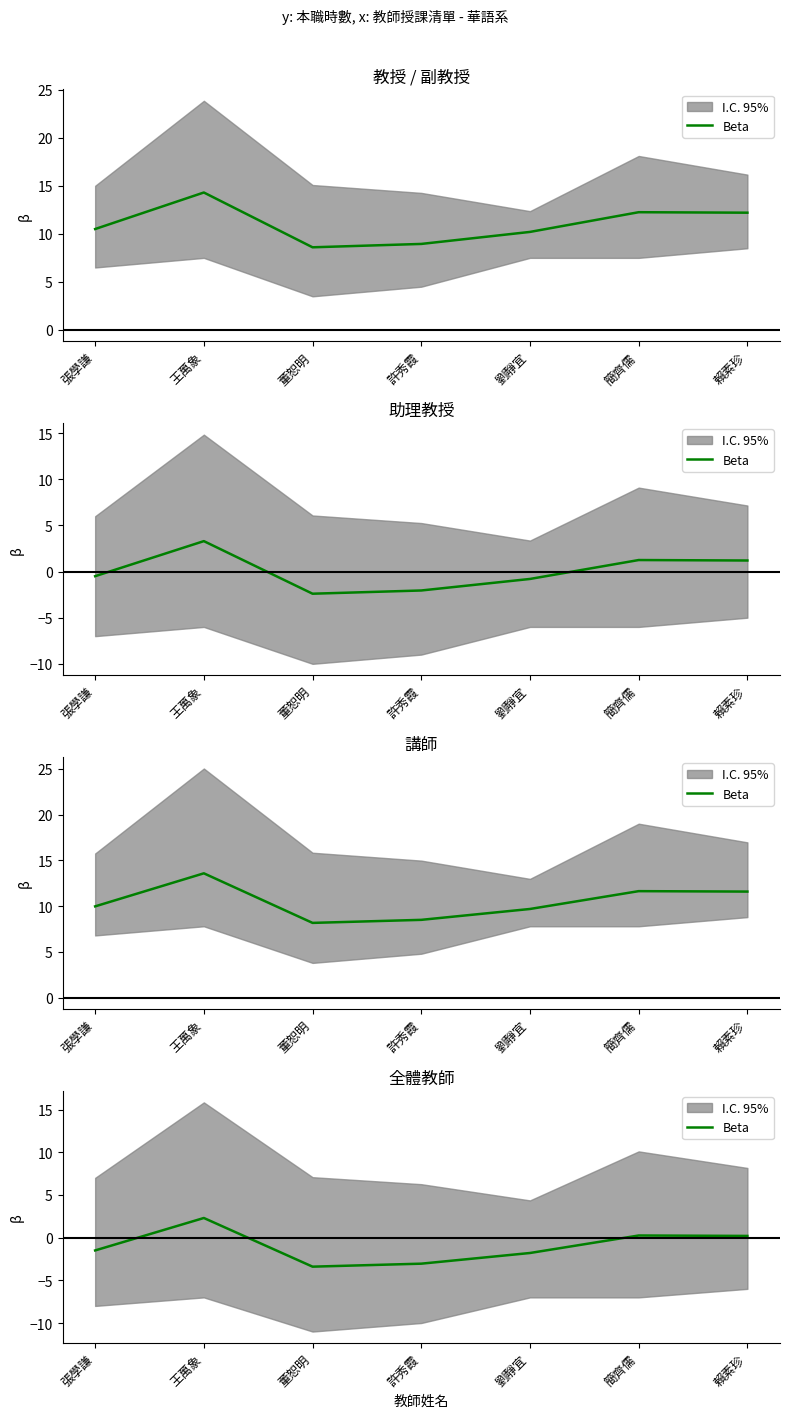

What is the sum of all values?

-7.0